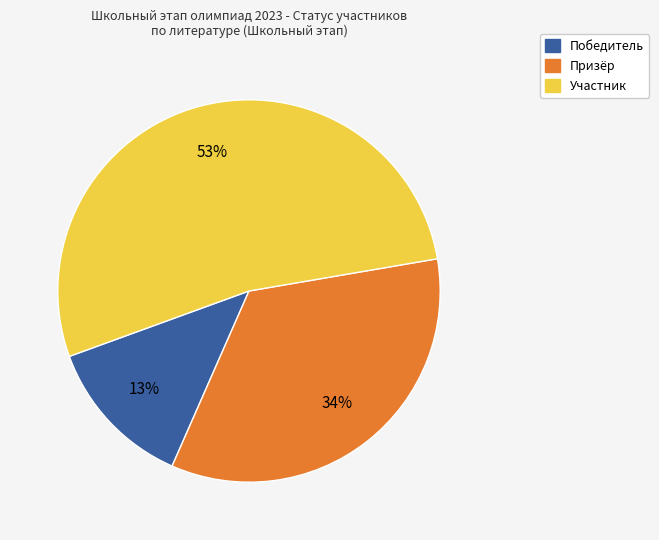

Count the number of slices in the pie.

3